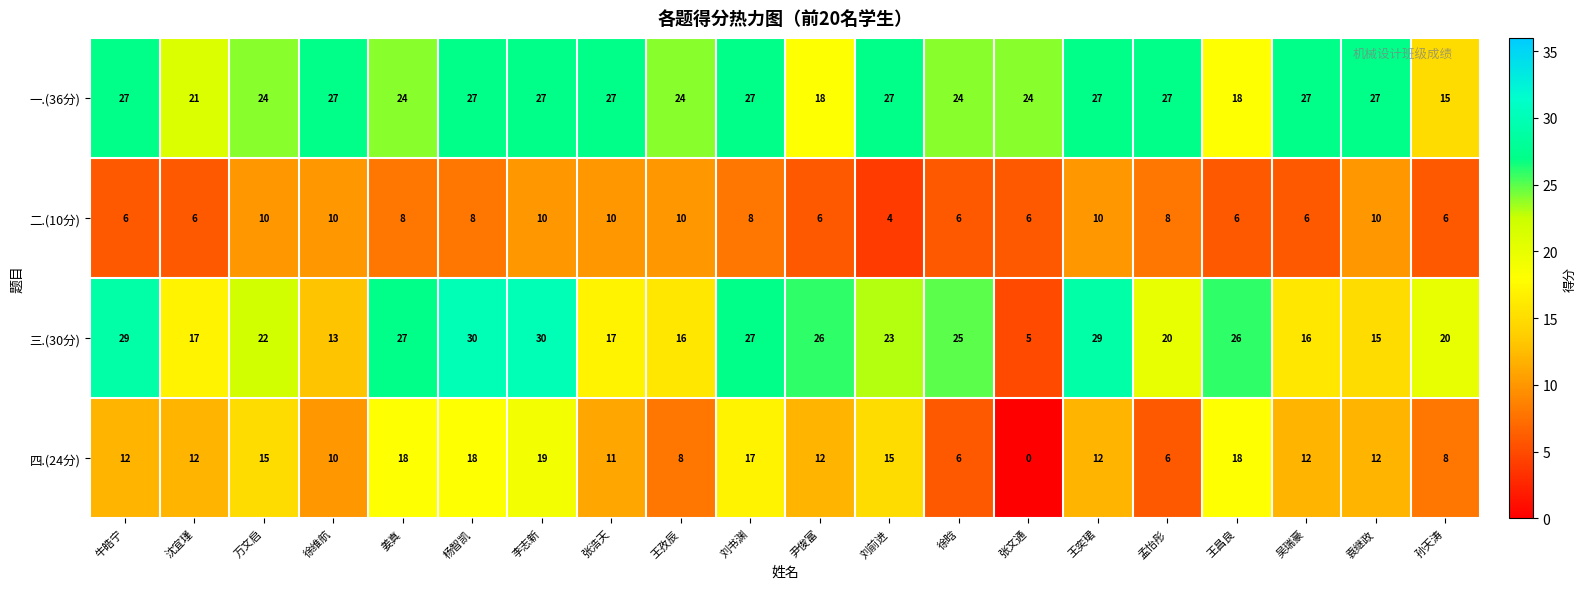

How many distinct data groups are displayed?

4